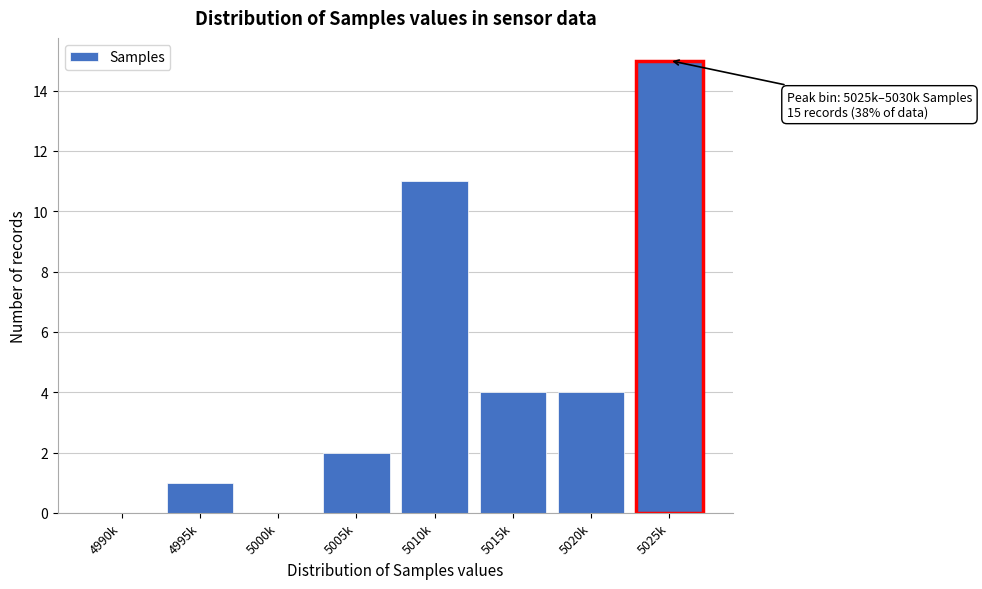

Reading left to right, what are all the values shown in this chart?

4990k=0	4995k=1	5000k=0	5005k=2	5010k=11	5015k=4	5020k=4	5025k=15